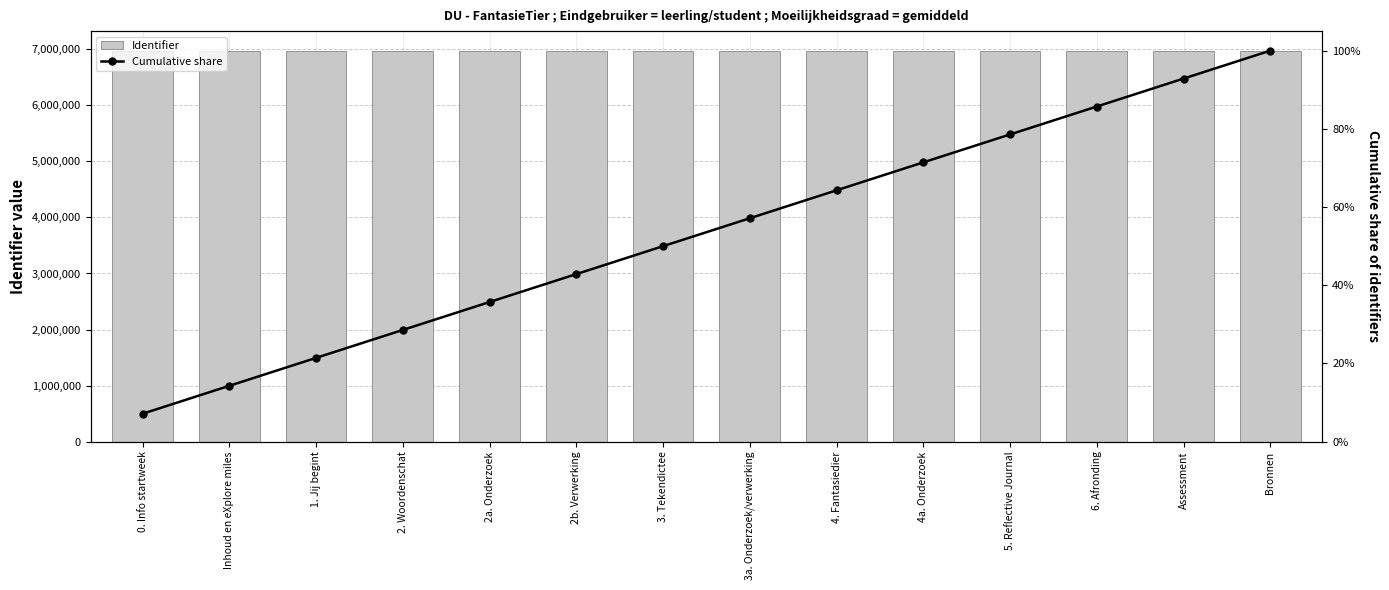

How many groups of bars are there?

14